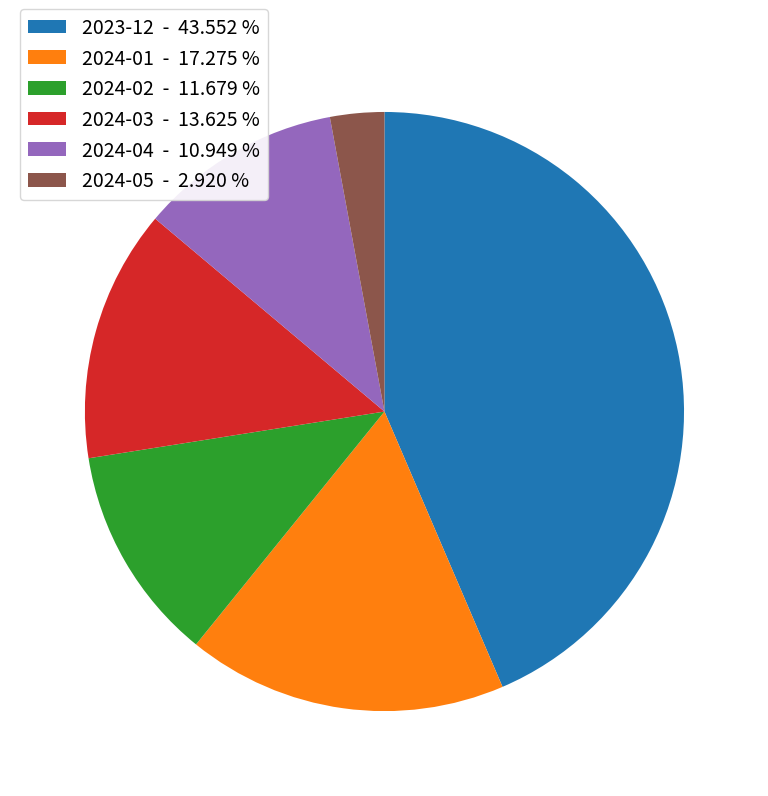

Is it true that 2024-02 is 12% of the pie?

True